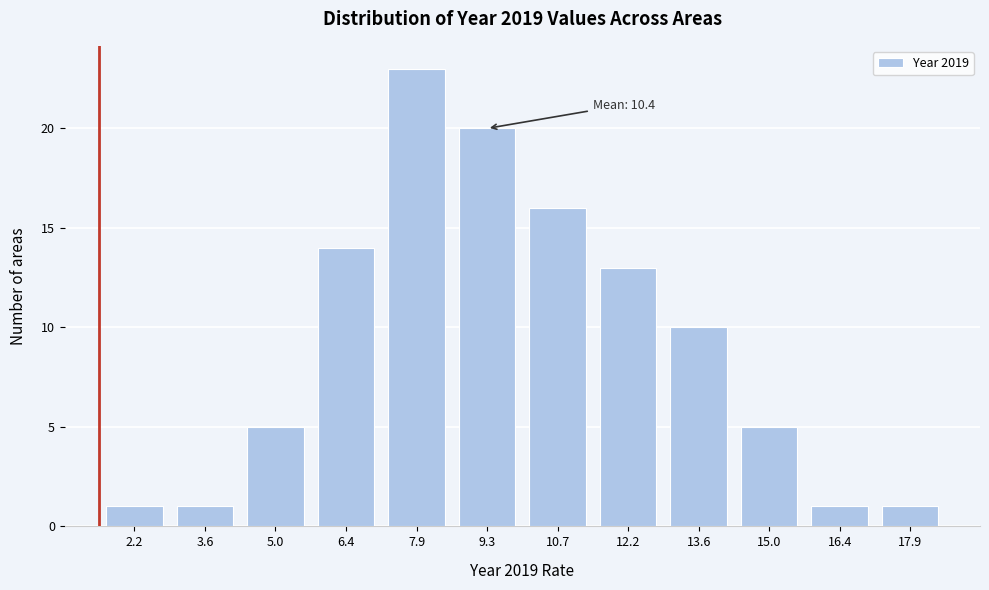

Reading left to right, transcribe all the data shown in this chart.

2.2=1	3.6=1	5.0=5	6.4=14	7.9=23	9.3=20	10.7=16	12.2=13	13.6=10	15.0=5	16.4=1	17.9=1